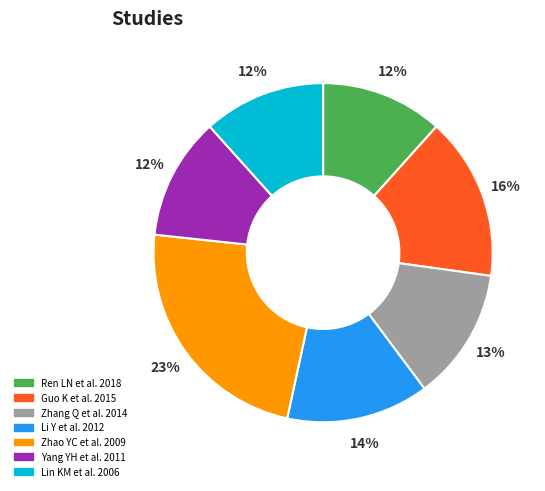

Combined, do Zhao YC et al. 2009 and Guo K et al. 2015 account for over 50%?

No